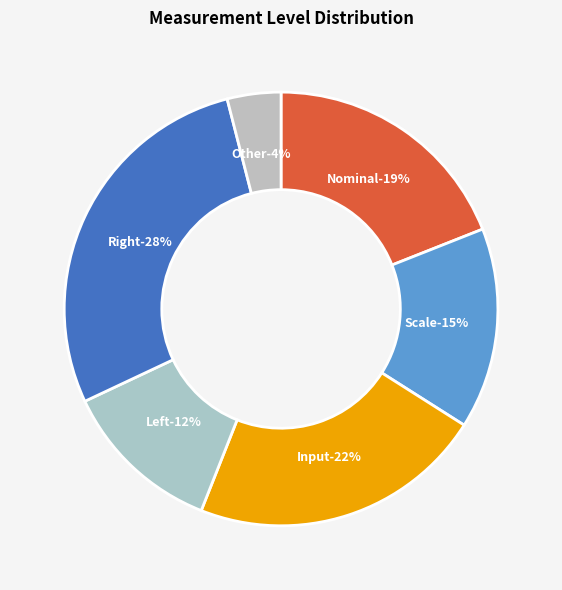

True or false: Scale accounts for 24% of the total.

False